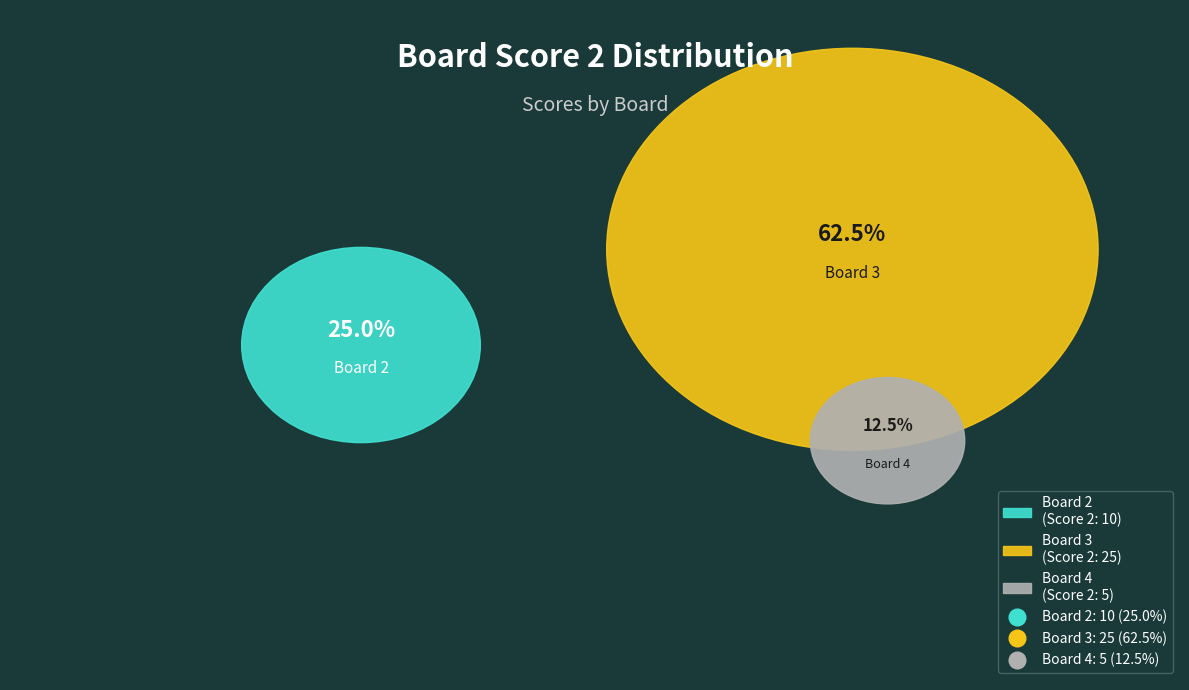

Combined, do 2 and 4 account for over 50%?

No